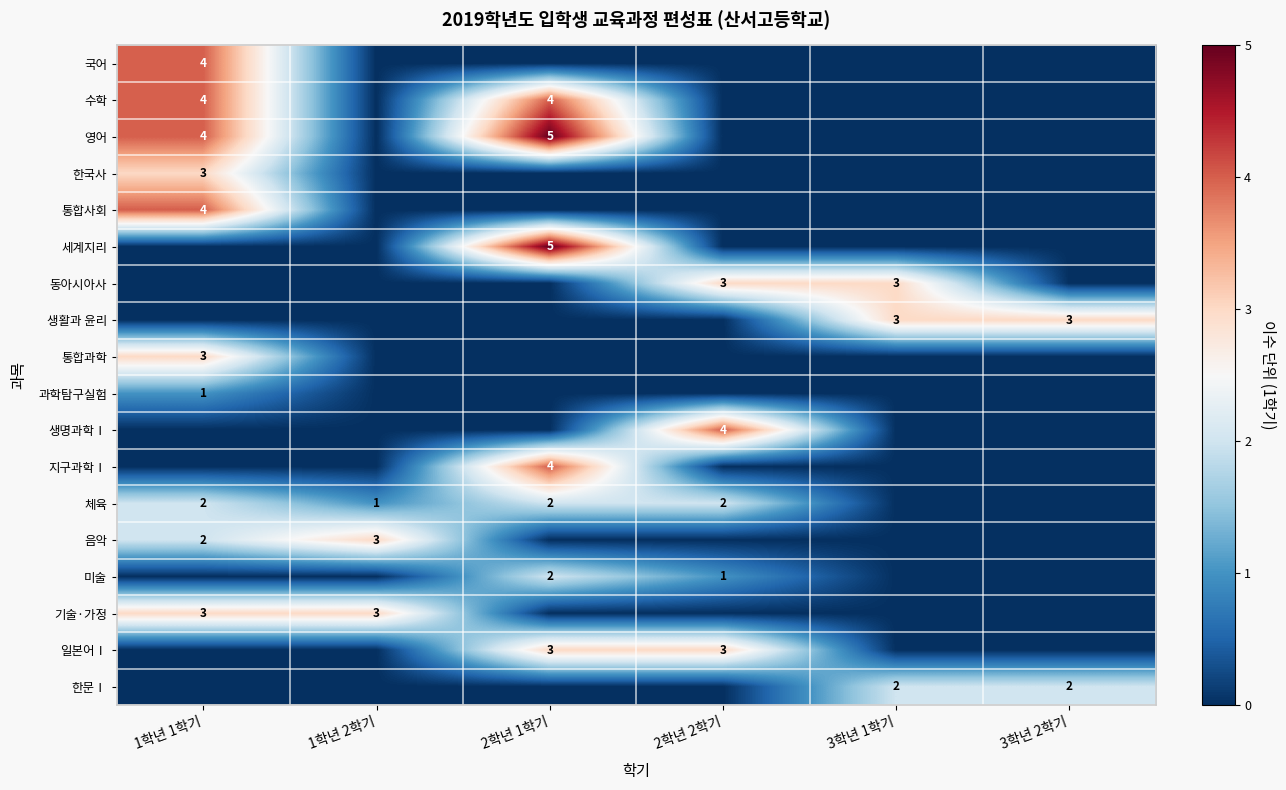

Which series has the largest total across all categories?

영어